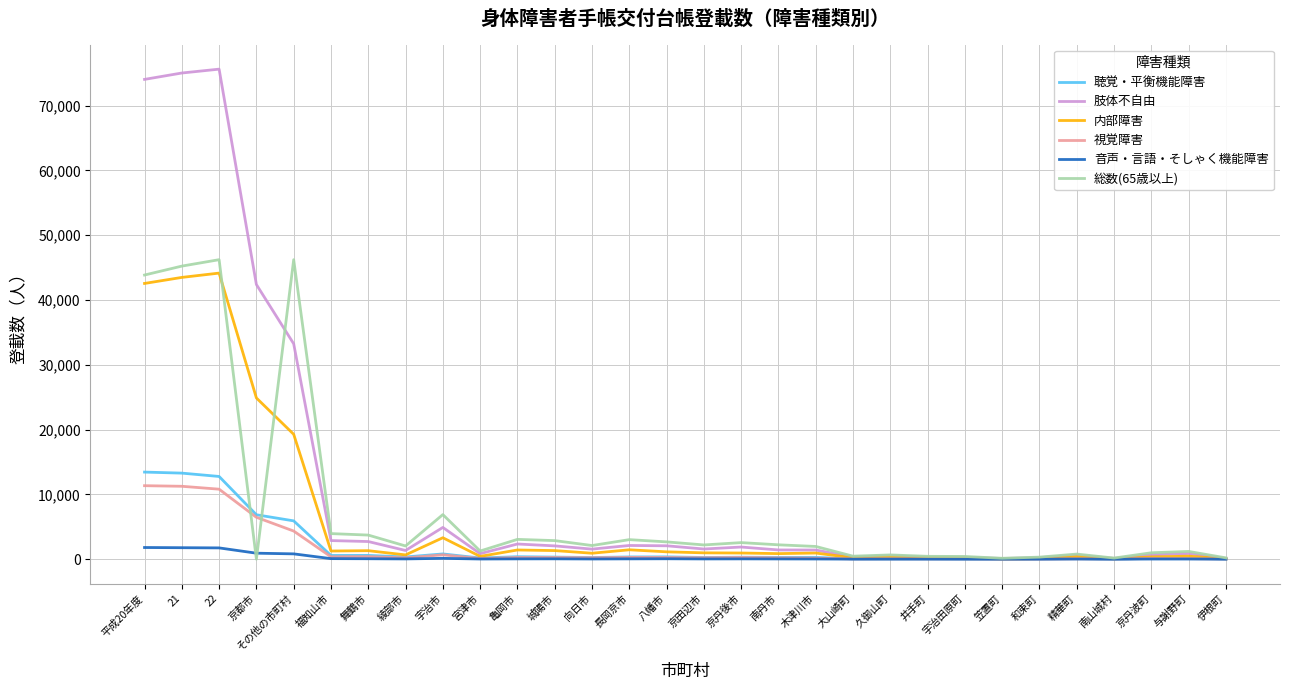

What are all the series names shown in the legend?

聴覚・平衡機能障害, 肢体不自由, 内部障害, 視覚障害, 音声・言語・そしゃく機能障害, 総数(65歳以上)